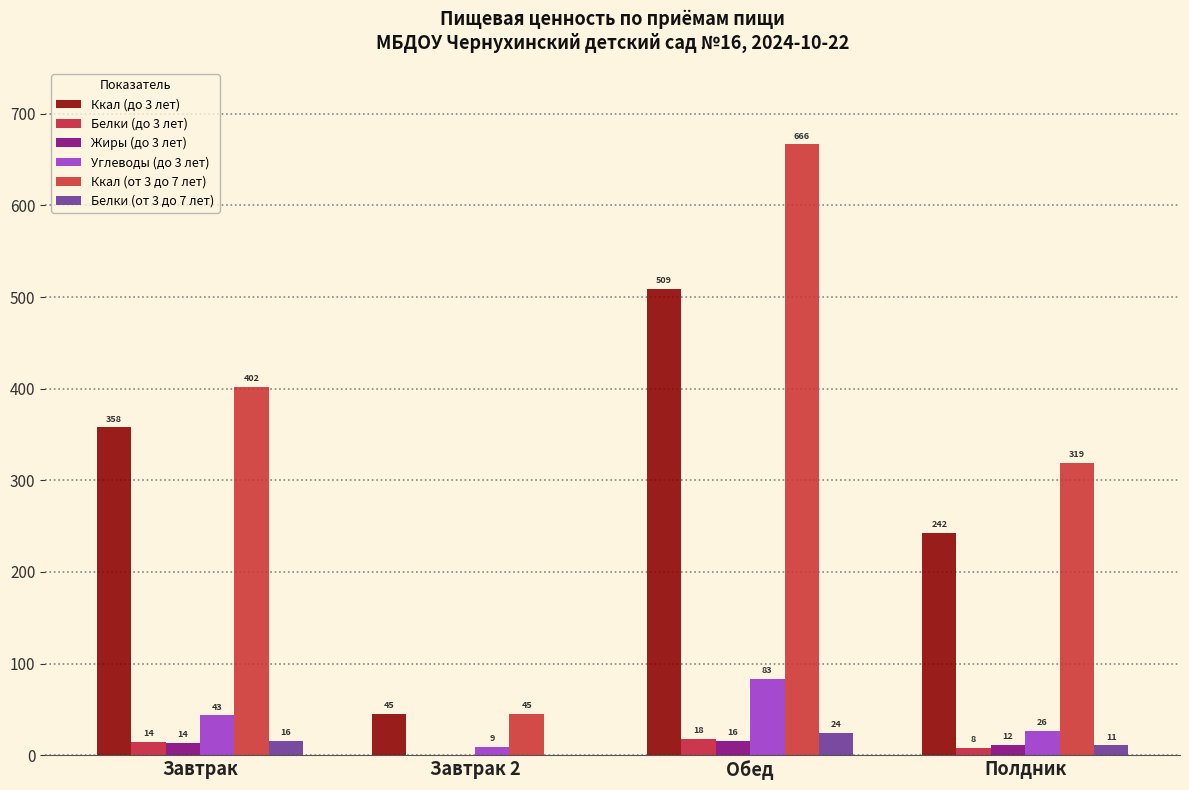

At which label does Ккал (до 3 лет) first exceed 357?

Завтрак